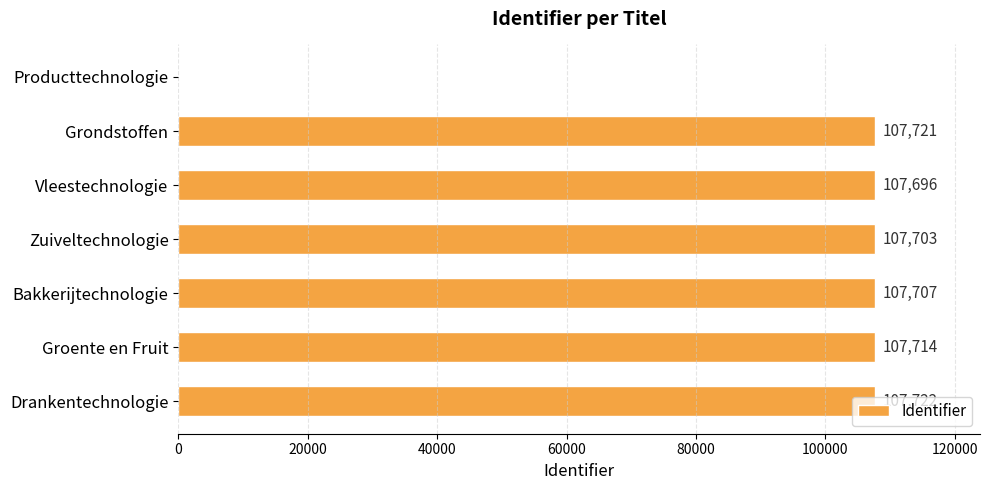

What is the approximate value at Bakkerijtechnologie?

107707